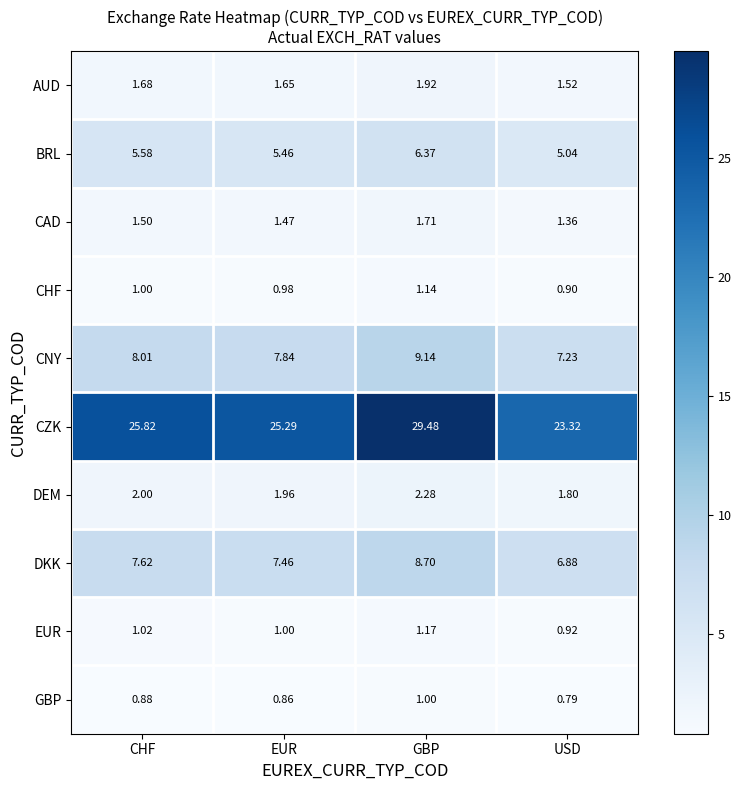

Is the value of CZK at CHF greater than the value of CHF at EUR?

Yes